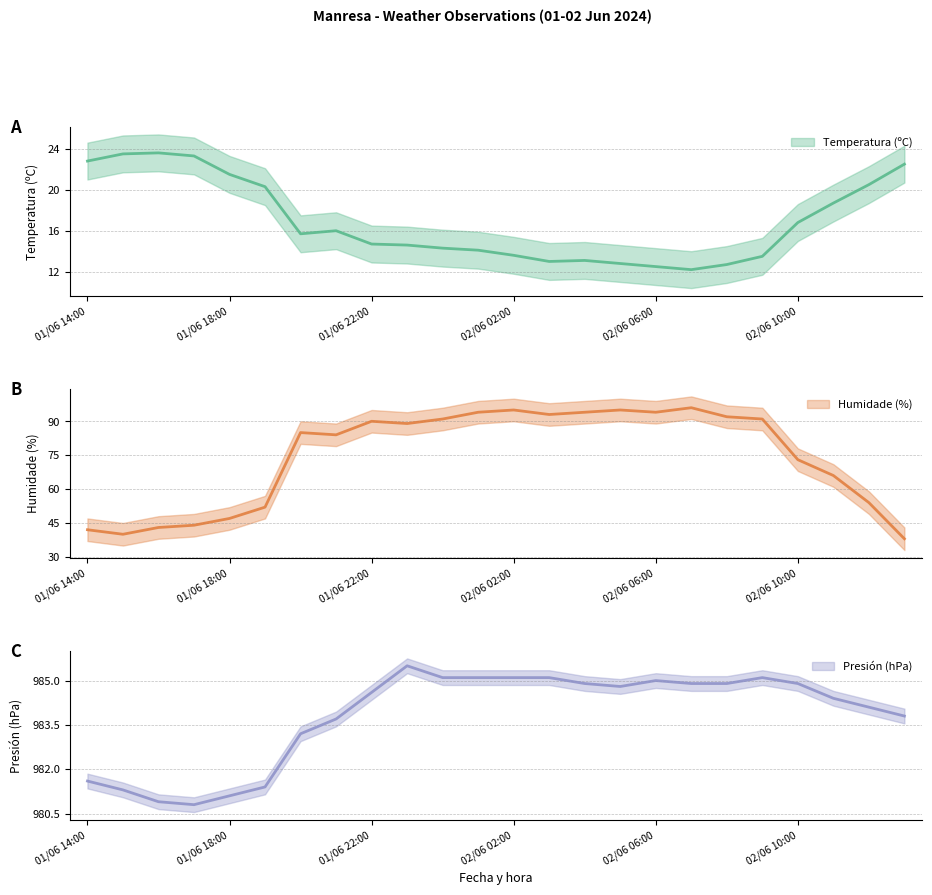

What is the difference between the Humidade (%) values at 02/06 03:00 and 02/06 13:00?

55.0